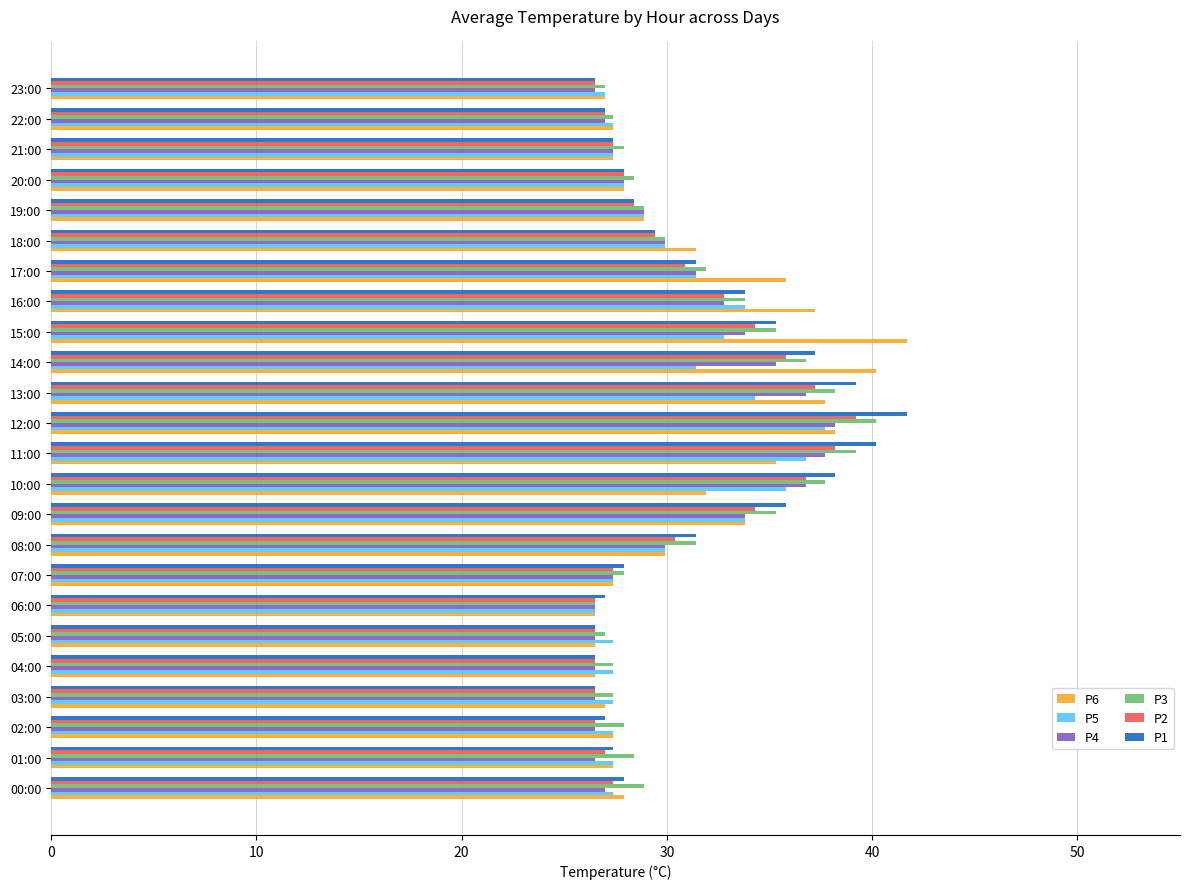

What is the sum of all P2 values?

730.8